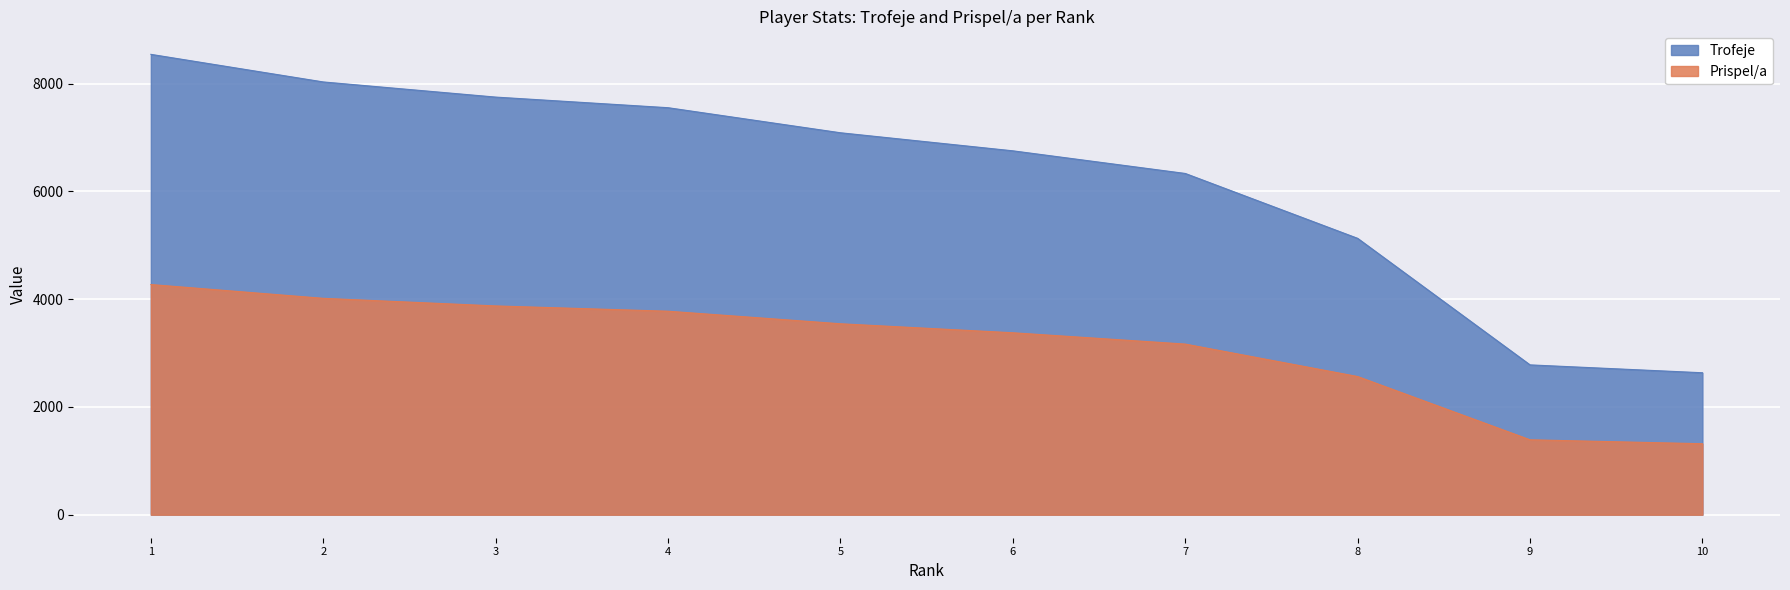

What is the greatest value displayed?

8542